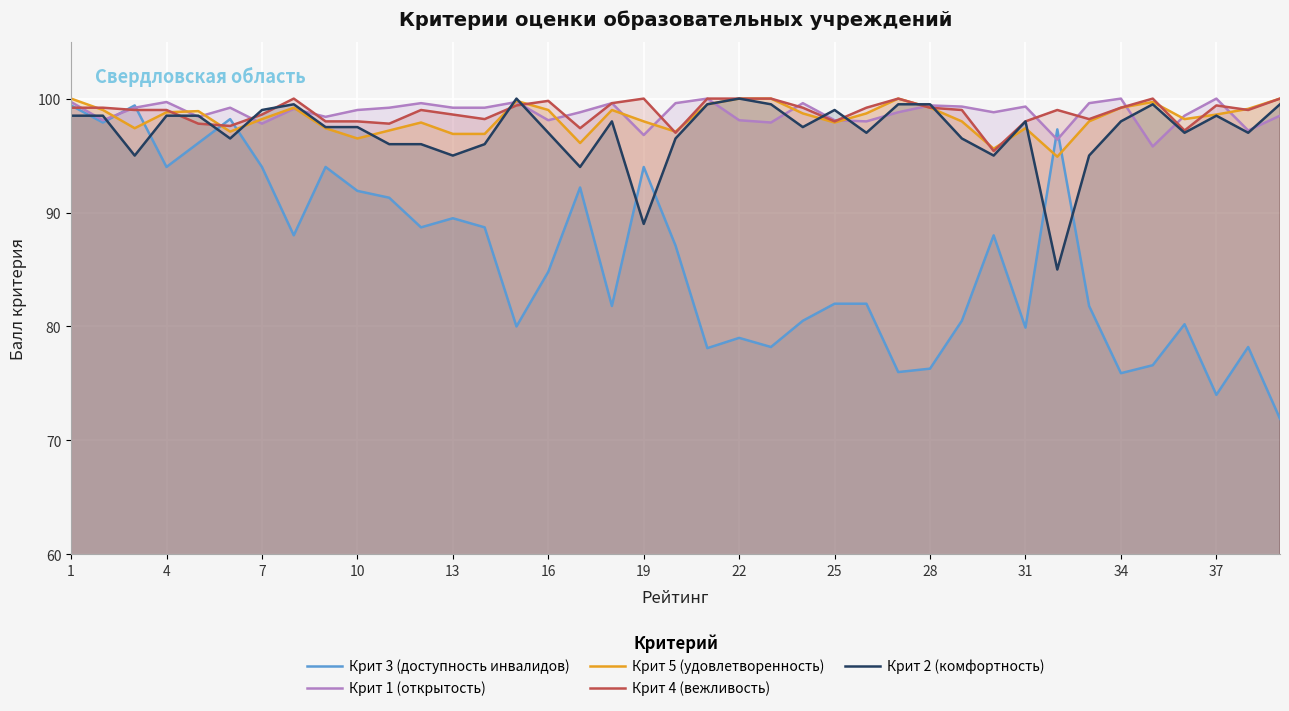

What is the total value across all series at 31?

472.6